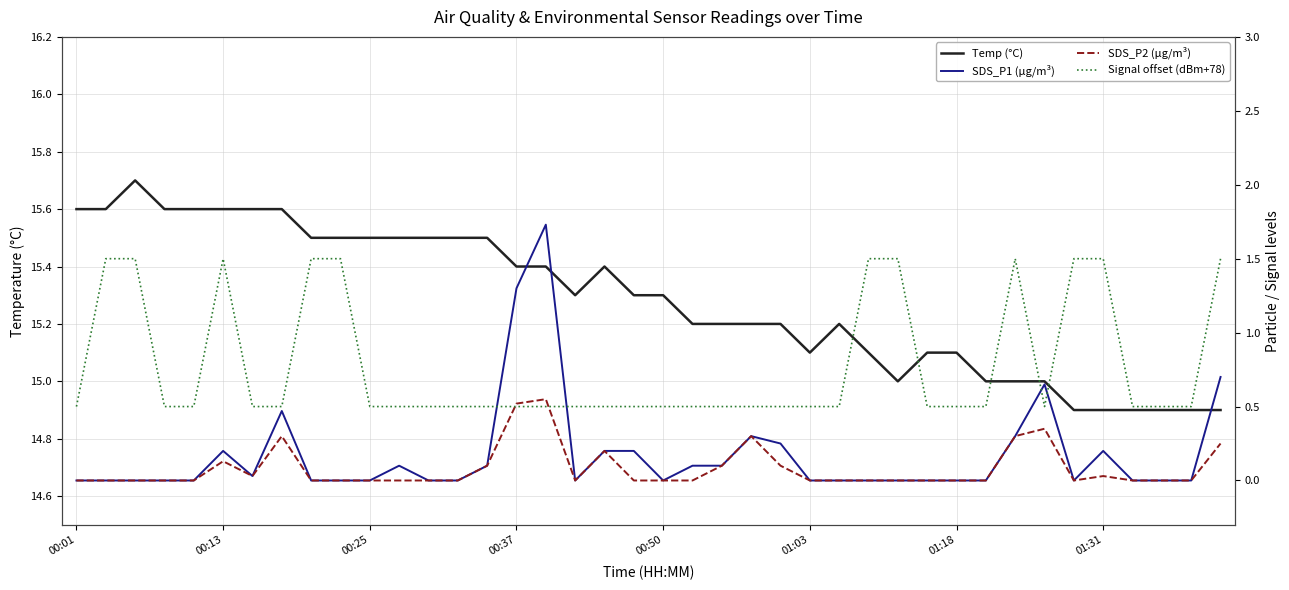

Reading left to right, list all the values displayed in this chart.

Temp (°C): 15.6	15.6	15.7	15.6	15.6	15.6	15.6	15.6	15.5	15.5	15.5	15.5	15.5	15.5	15.5	15.4	15.4	15.3	15.4	15.3	15.3	15.2	15.2	15.2	15.2	15.1	15.2	15.1	15.0	15.1	15.1	15.0	15.0	15.0	14.9	14.9	14.9	14.9	14.9	14.9
SDS_P1 (µg/m³): 0.0	0.0	0.0	0.0	0.0	0.2	0.0	0.5	0.0	0.0	0.0	0.1	0.0	0.0	0.1	1.3	1.7	0.0	0.2	0.2	0.0	0.1	0.1	0.3	0.2	0.0	0.0	0.0	0.0	0.0	0.0	0.0	0.3	0.7	0.0	0.2	0.0	0.0	0.0	0.7
SDS_P2 (µg/m³): 0.0	0.0	0.0	0.0	0.0	0.1	0.0	0.3	0.0	0.0	0.0	0.0	0.0	0.0	0.1	0.5	0.6	0.0	0.2	0.0	0.0	0.0	0.1	0.3	0.1	0.0	0.0	0.0	0.0	0.0	0.0	0.0	0.3	0.3	0.0	0.0	0.0	0.0	0.0	0.2
Signal offset (dBm+78): 0.5	1.5	1.5	0.5	0.5	1.5	0.5	0.5	1.5	1.5	0.5	0.5	0.5	0.5	0.5	0.5	0.5	0.5	0.5	0.5	0.5	0.5	0.5	0.5	0.5	0.5	0.5	1.5	1.5	0.5	0.5	0.5	1.5	0.5	1.5	1.5	0.5	0.5	0.5	1.5